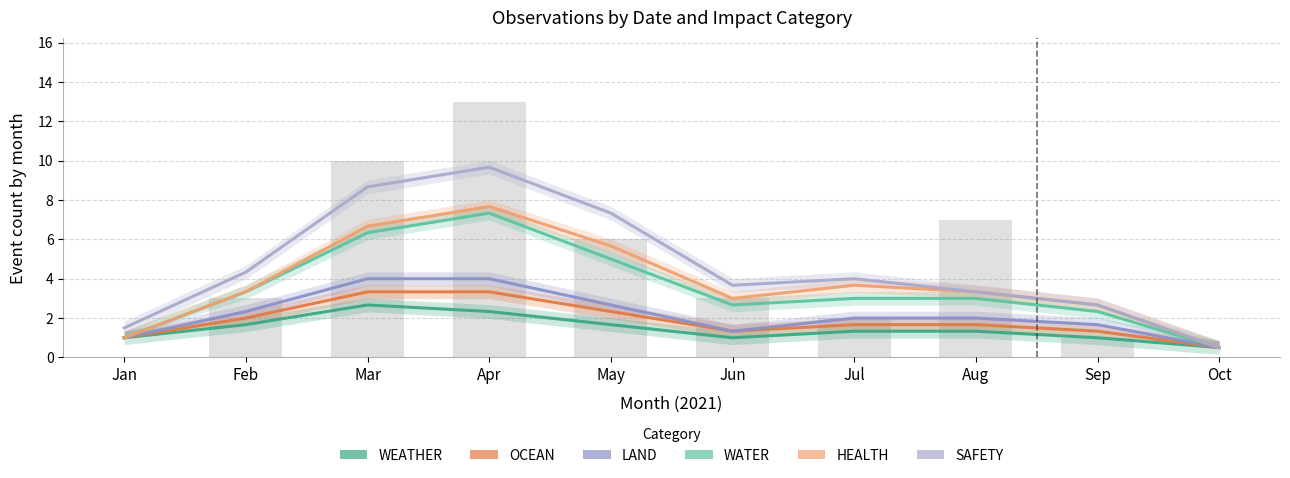

Where does the WATER series first go above 3?

Feb